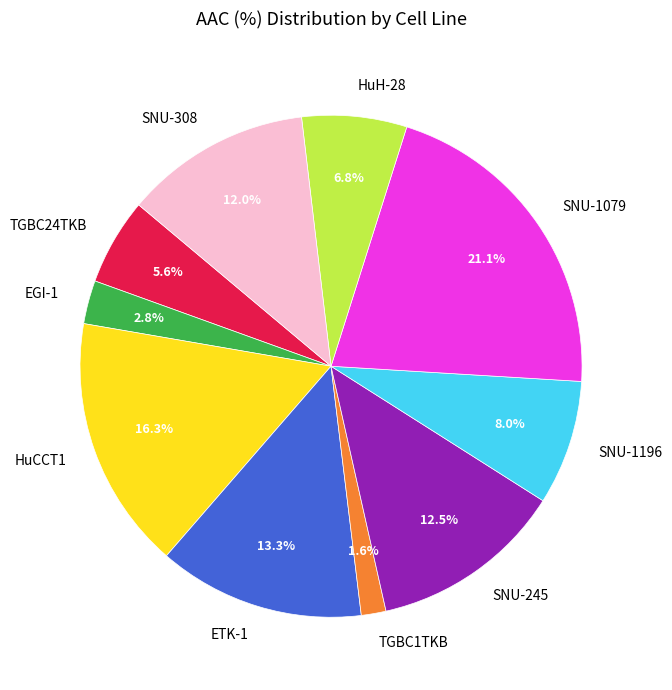

Does any single category account for the majority?

No